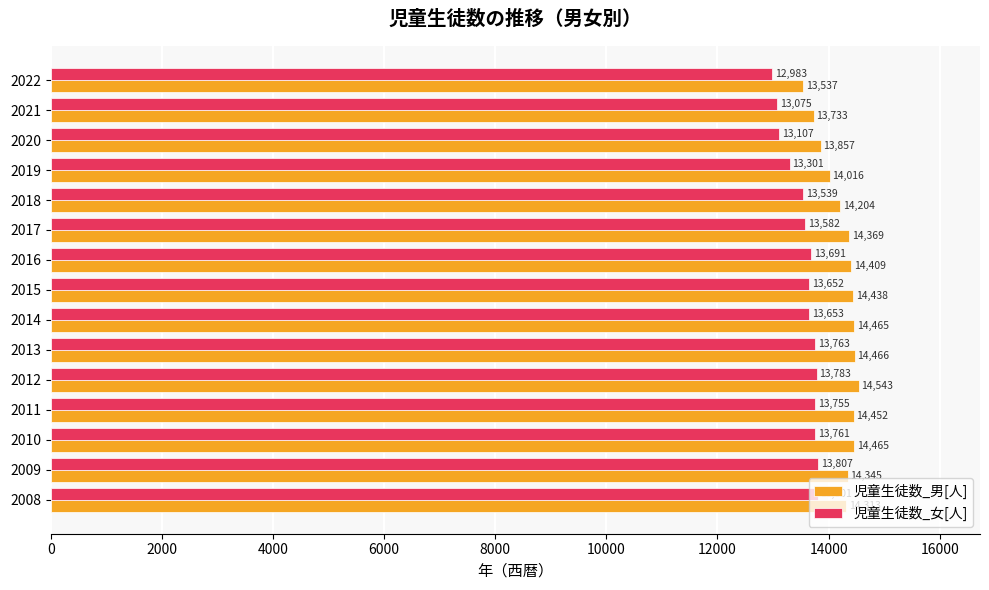

Rank the series by their maximum value, from highest to lowest.

児童生徒数_男[人], 児童生徒数_女[人]